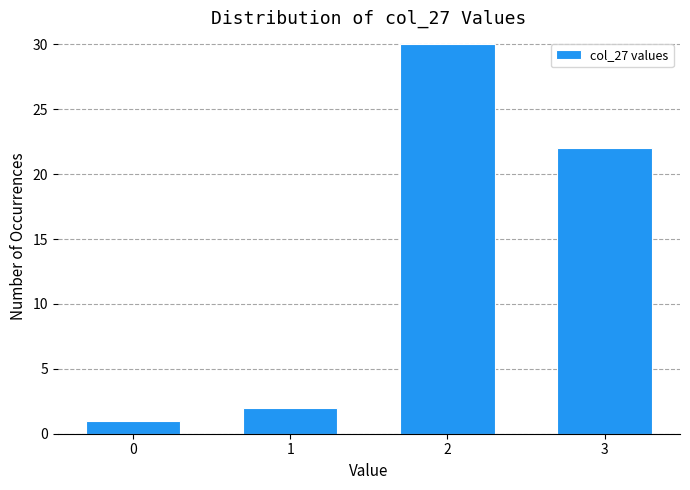

Reading left to right, extract all data points from this chart.

0=1	1=2	2=30	3=22